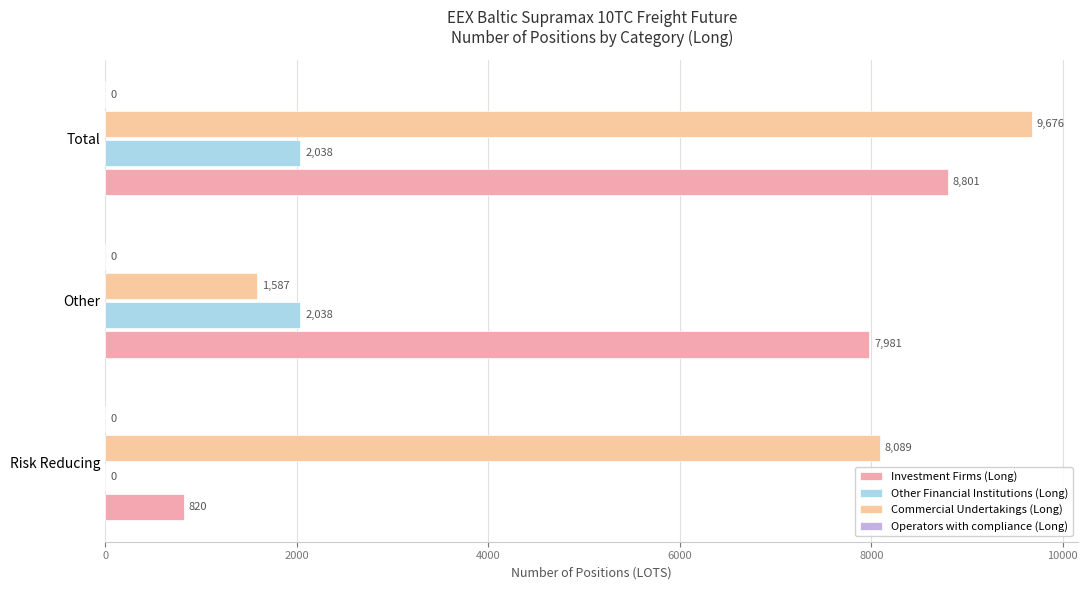

At how many categories does at least one series exceed 5109?

3